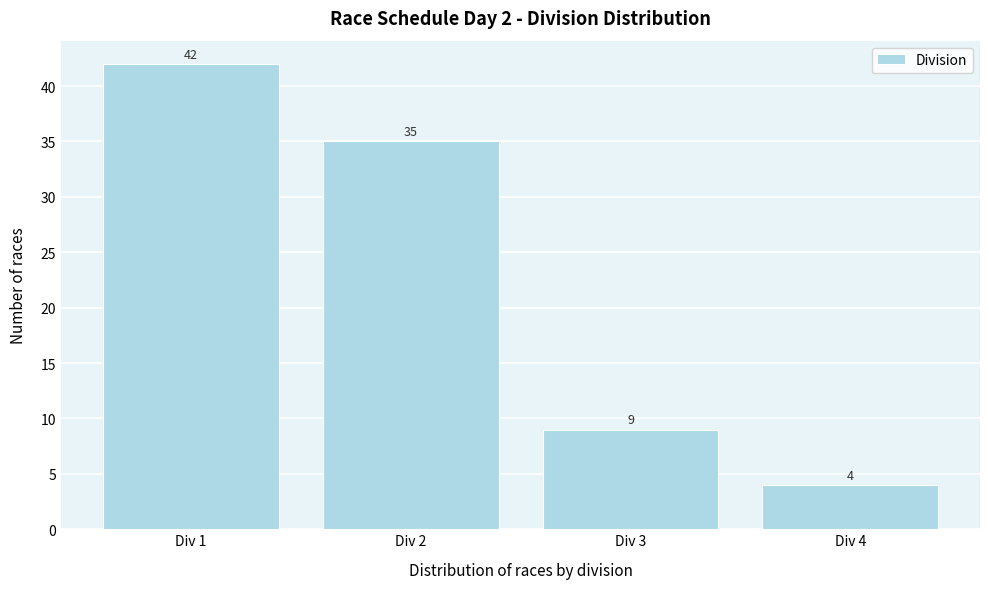

Reading left to right, what are all the values shown in this chart?

42	35	9	4